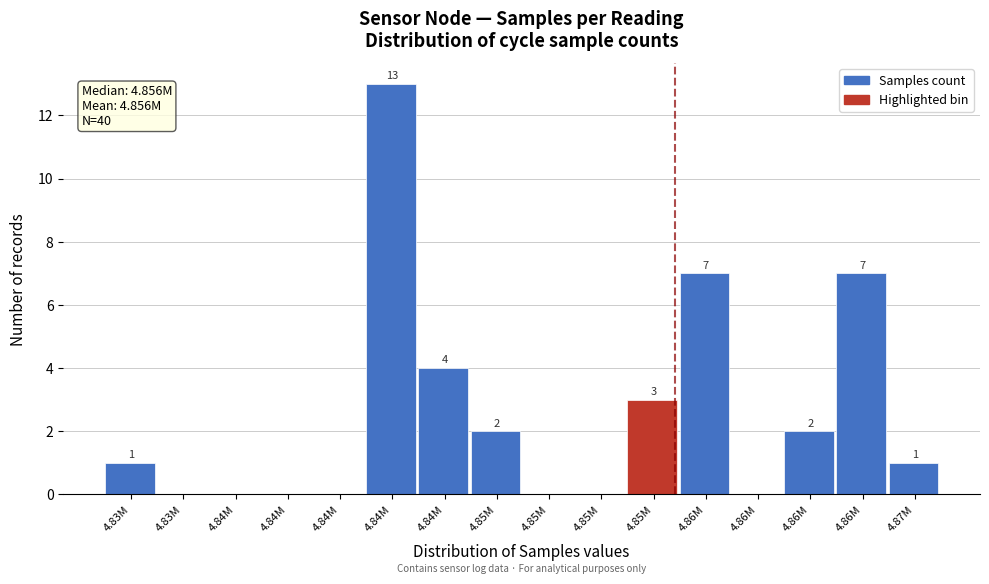

How many data points does each series have?

16